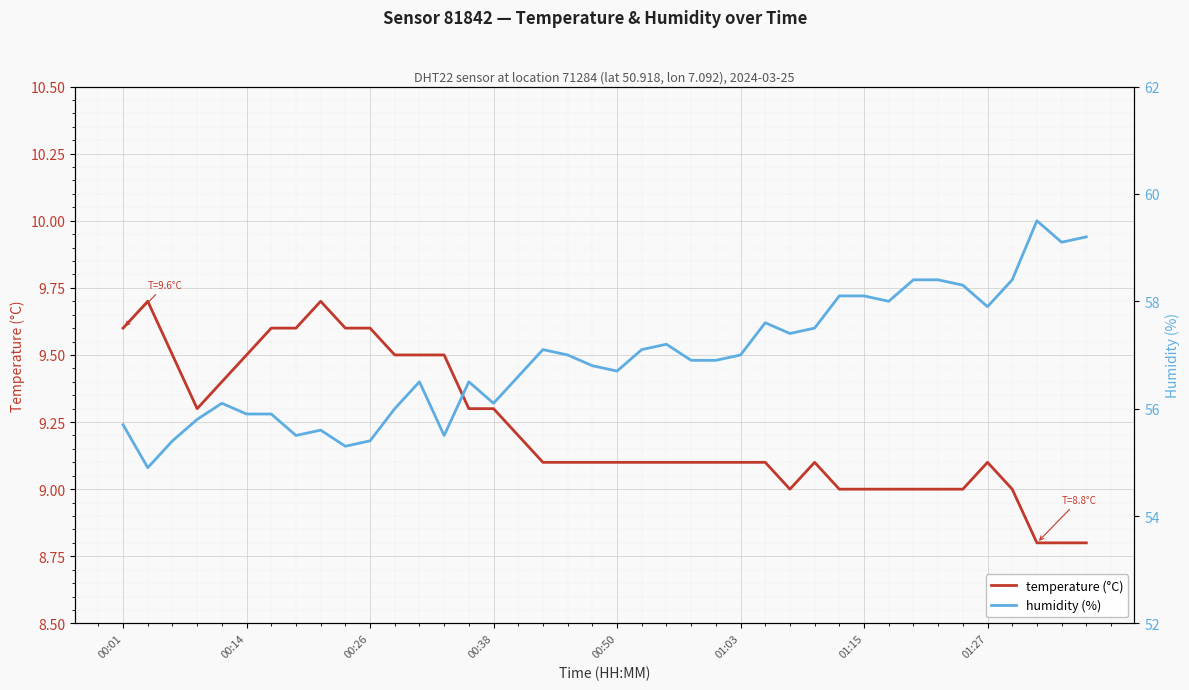

What is the sum of all humidity (%) values?

2277.3